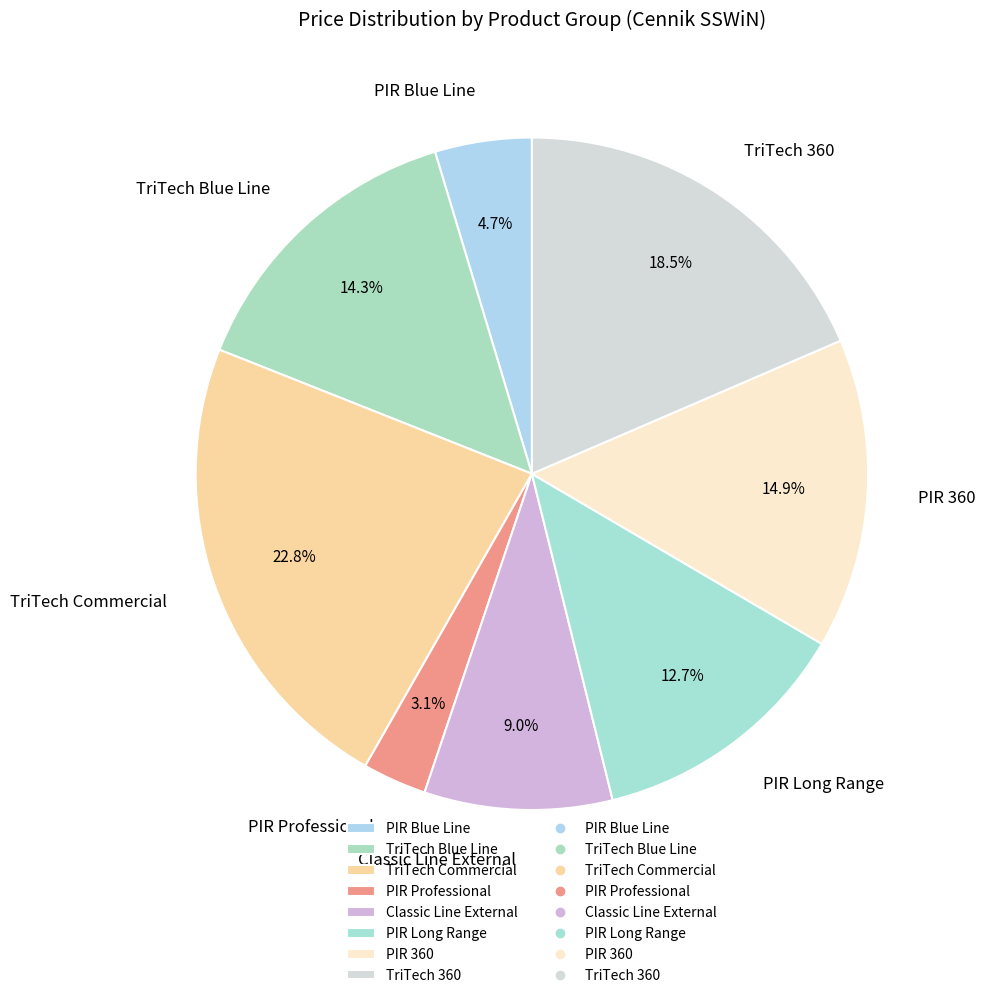

How many segments does this pie chart have?

8